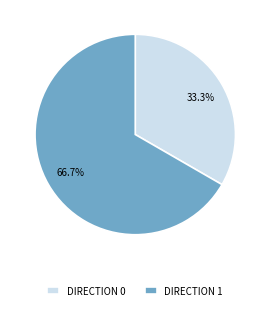

To the nearest percent, what is the average slice percentage?

50%